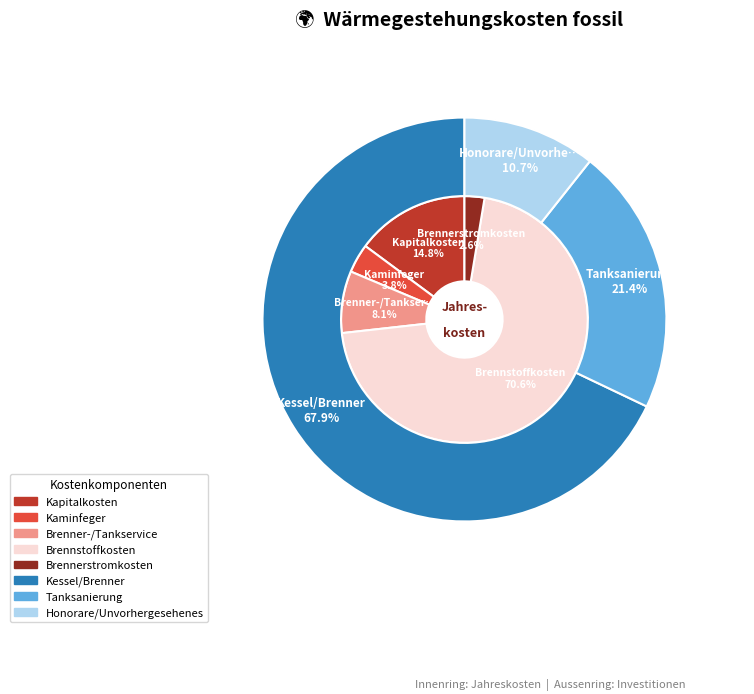

The Kapitalkosten slice represents 2% of the pie. True or false?

False